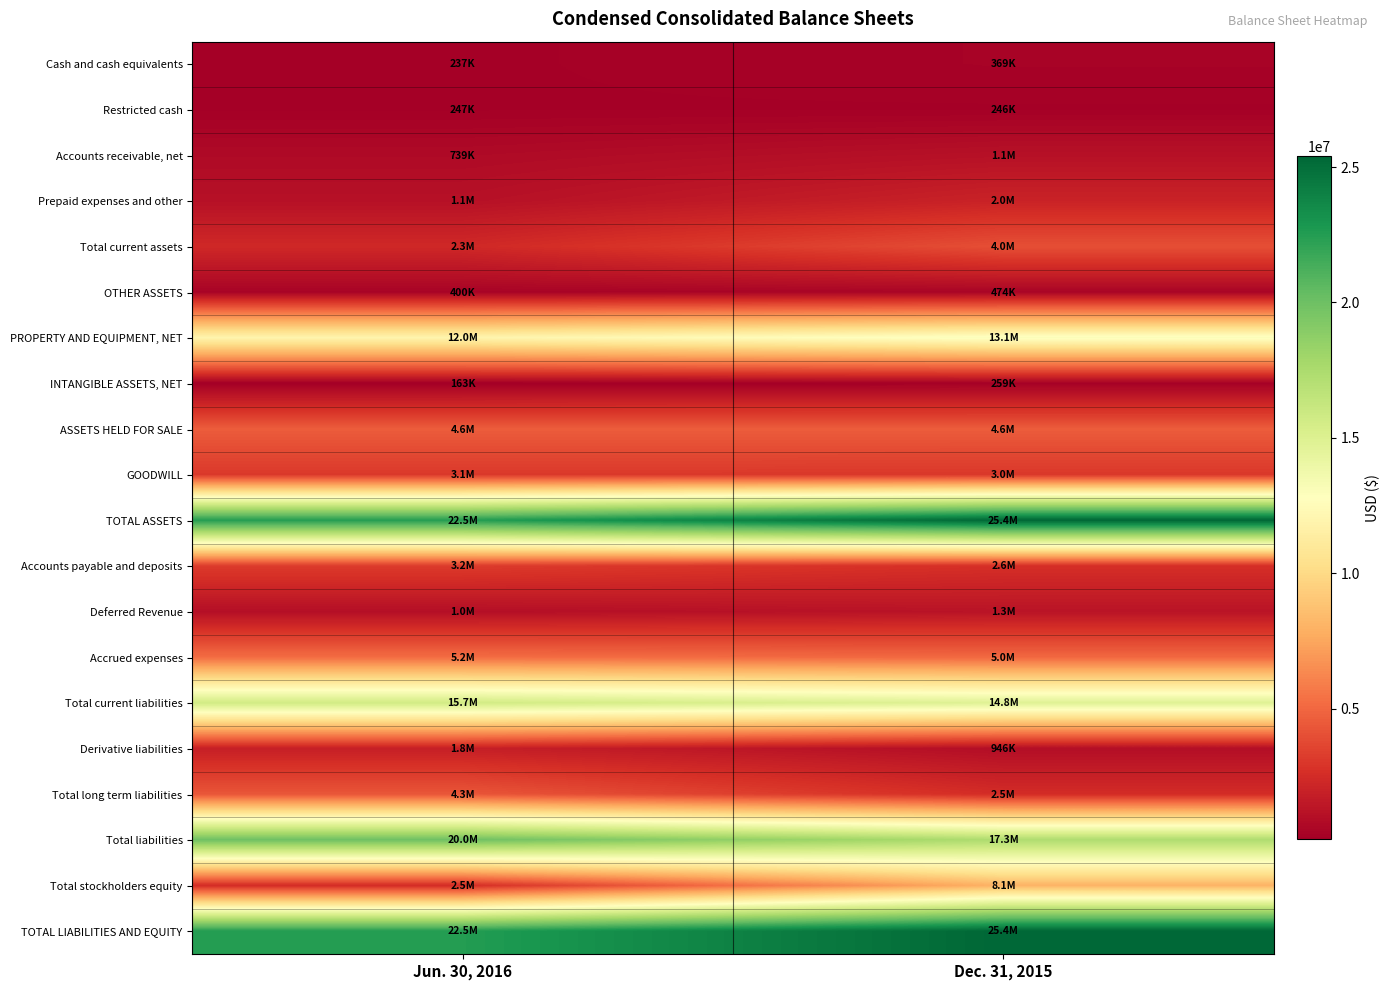

What is the greatest value displayed?

25392386